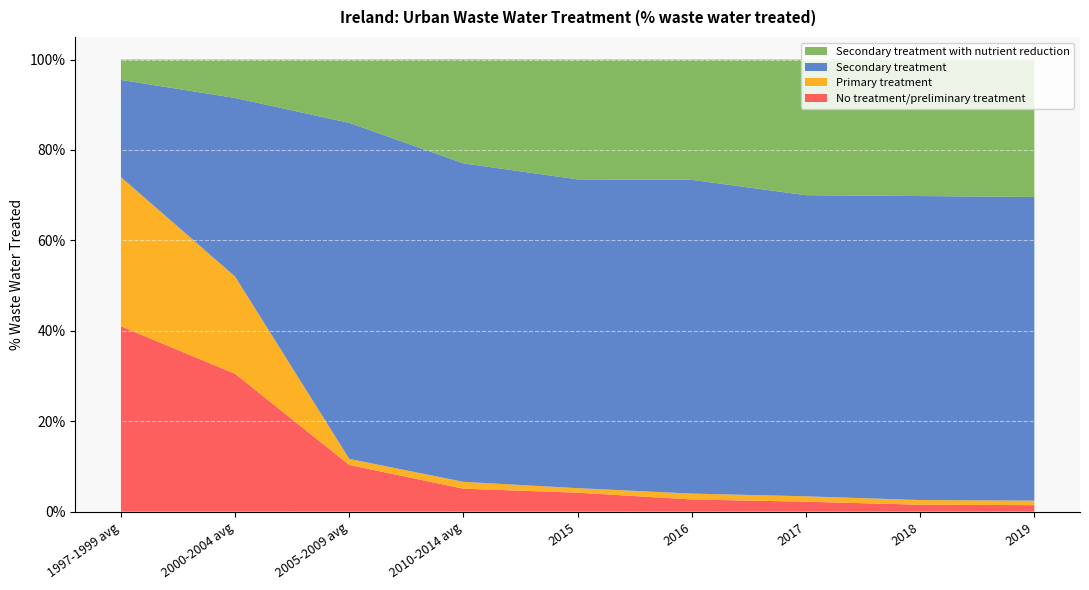

Reading right to left, transcribe all the data shown in this chart.

Secondary treatment: 2019=0.7	2018=0.7	2017=0.7	2016=0.7	2015=0.7	2010-2014 avg=0.7	2005-2009 avg=0.7	2000-2004 avg=0.4	1997-1999 avg=0.2
Secondary treatment with nutrient reduction: 2019=0.3	2018=0.3	2017=0.3	2016=0.3	2015=0.3	2010-2014 avg=0.2	2005-2009 avg=0.1	2000-2004 avg=0.1	1997-1999 avg=0.0
Primary treatment: 2019=0.0	2018=0.0	2017=0.0	2016=0.0	2015=0.0	2010-2014 avg=0.0	2005-2009 avg=0.0	2000-2004 avg=0.2	1997-1999 avg=0.3
No treatment/preliminary treatment: 2019=0.0	2018=0.0	2017=0.0	2016=0.0	2015=0.0	2010-2014 avg=0.1	2005-2009 avg=0.1	2000-2004 avg=0.3	1997-1999 avg=0.4